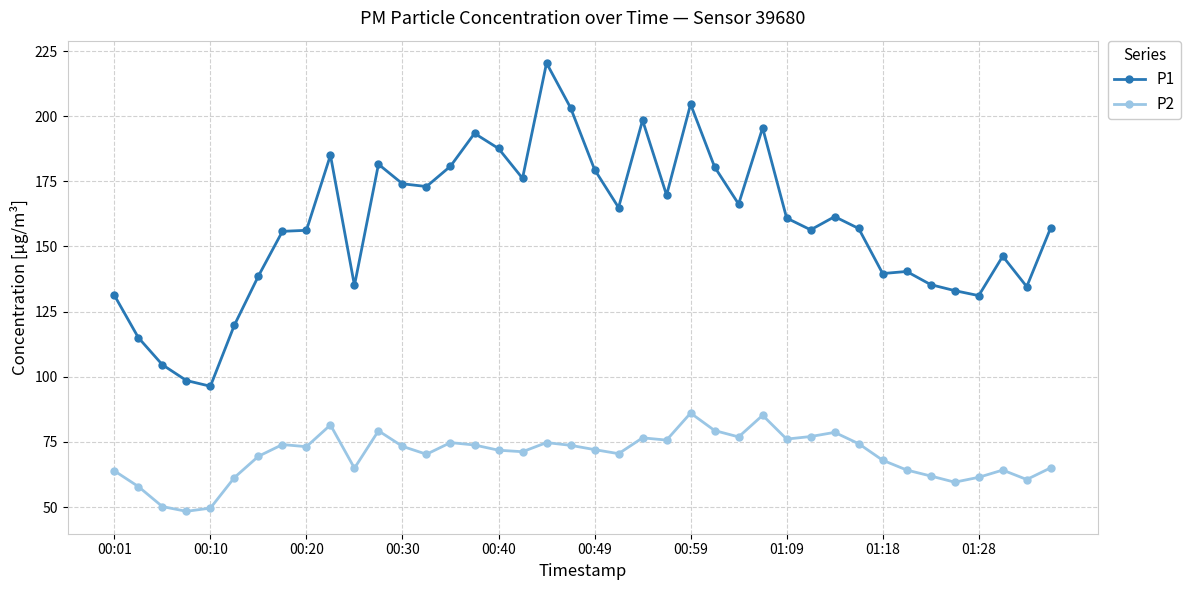

Which series has the largest range (max minus min)?

P1